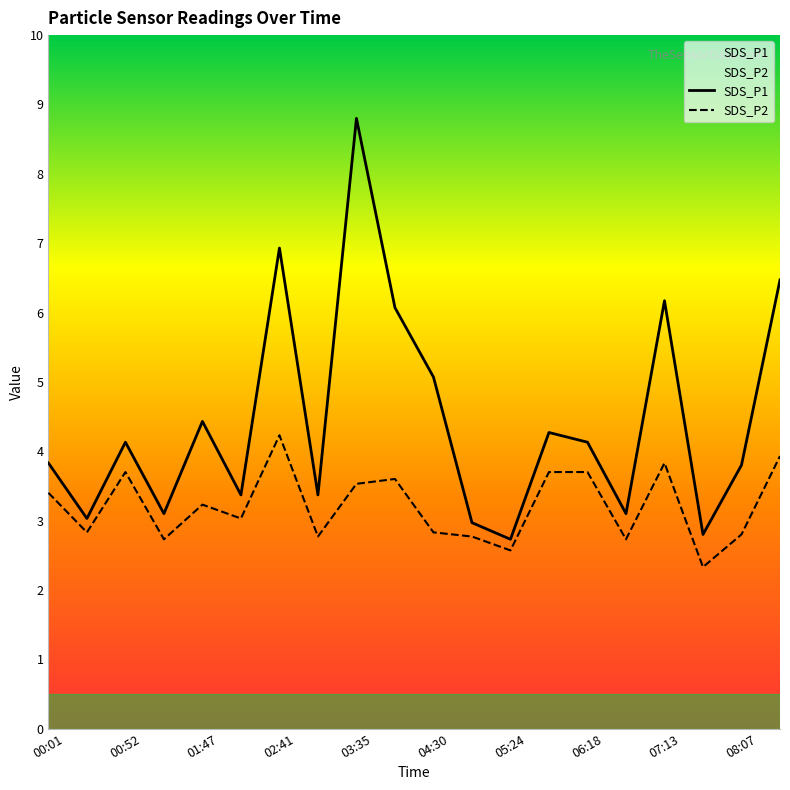

Between 05:24 and 05:51, which series saw the biggest shift?

SDS_P1